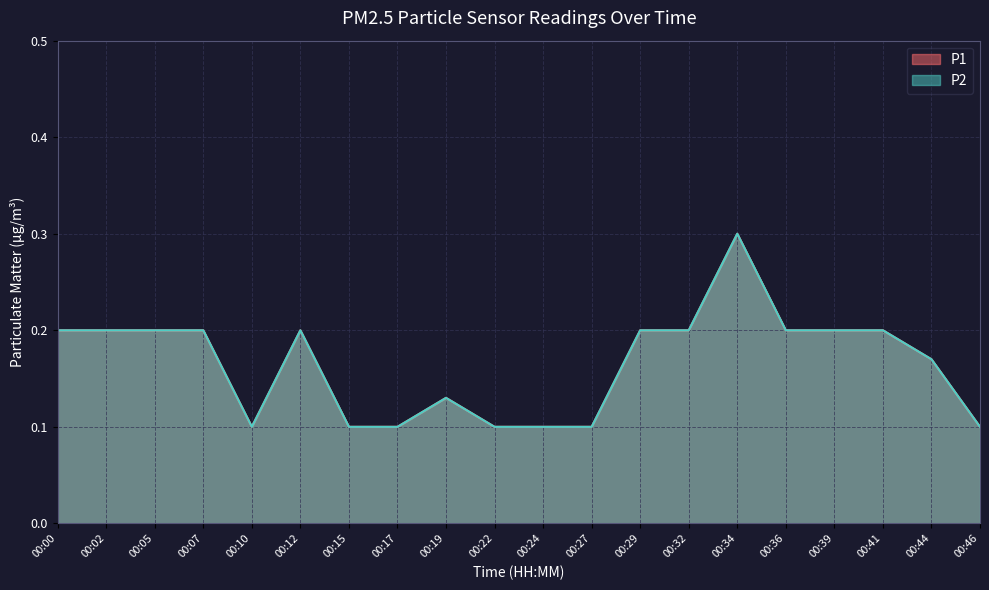

The value of P1 at 00:07 is 0.1. True or false?

False